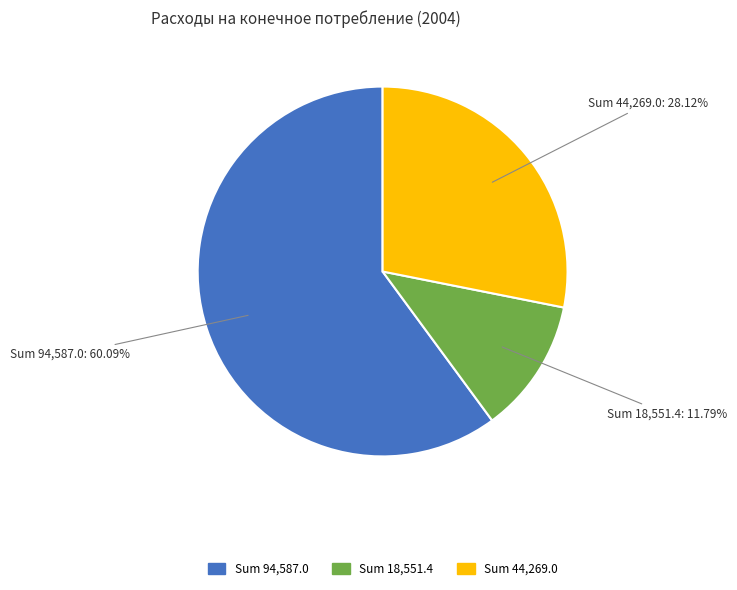

Does any single category account for the majority?

Yes